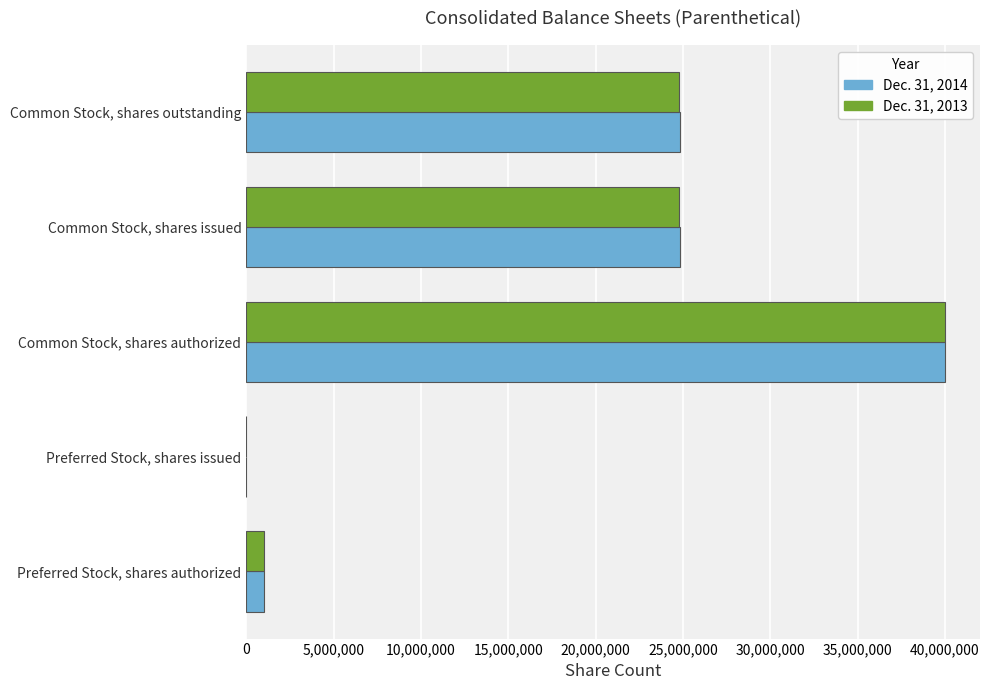

The value of Dec. 31, 2014 at Common Stock, shares issued is 5687349. True or false?

False